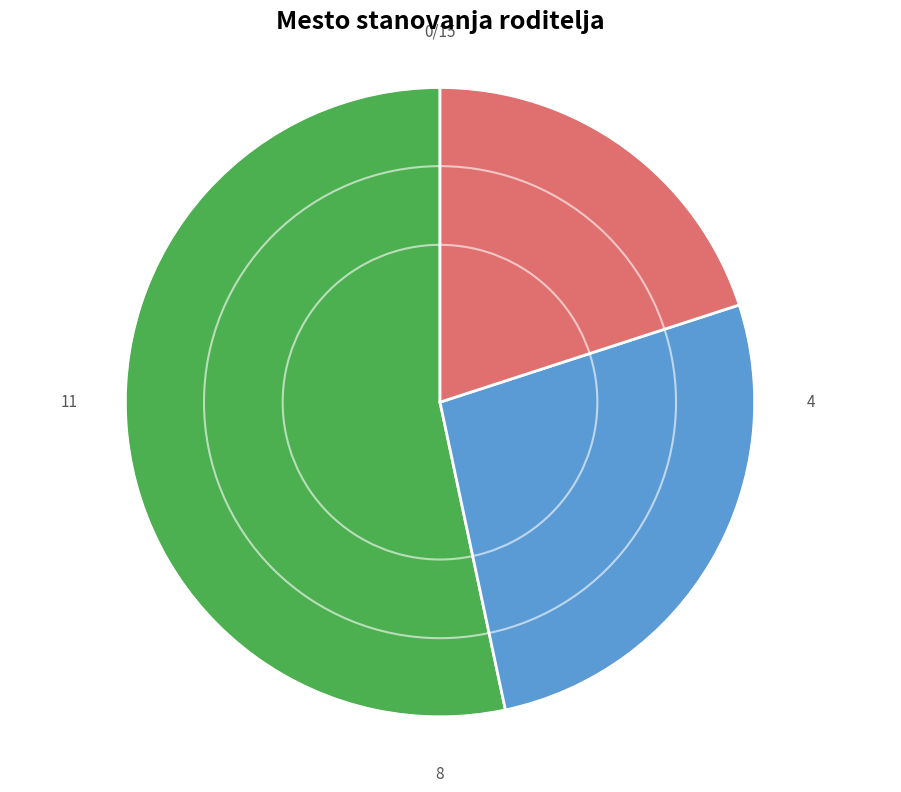

Is there a majority slice in this chart?

Yes